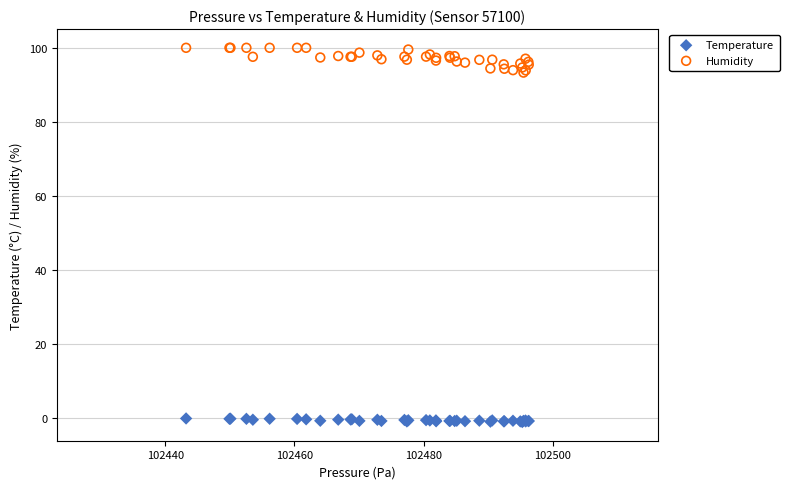

Which series has the largest Y range (max minus min)?

Humidity